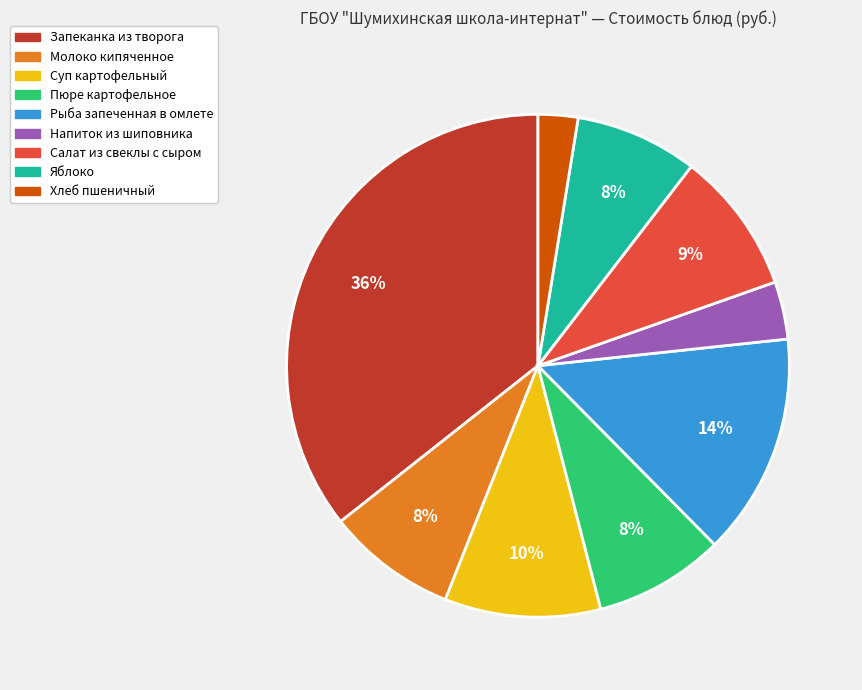

To the nearest percent, what is the difference between the largest and smallest slice percentages?

33%